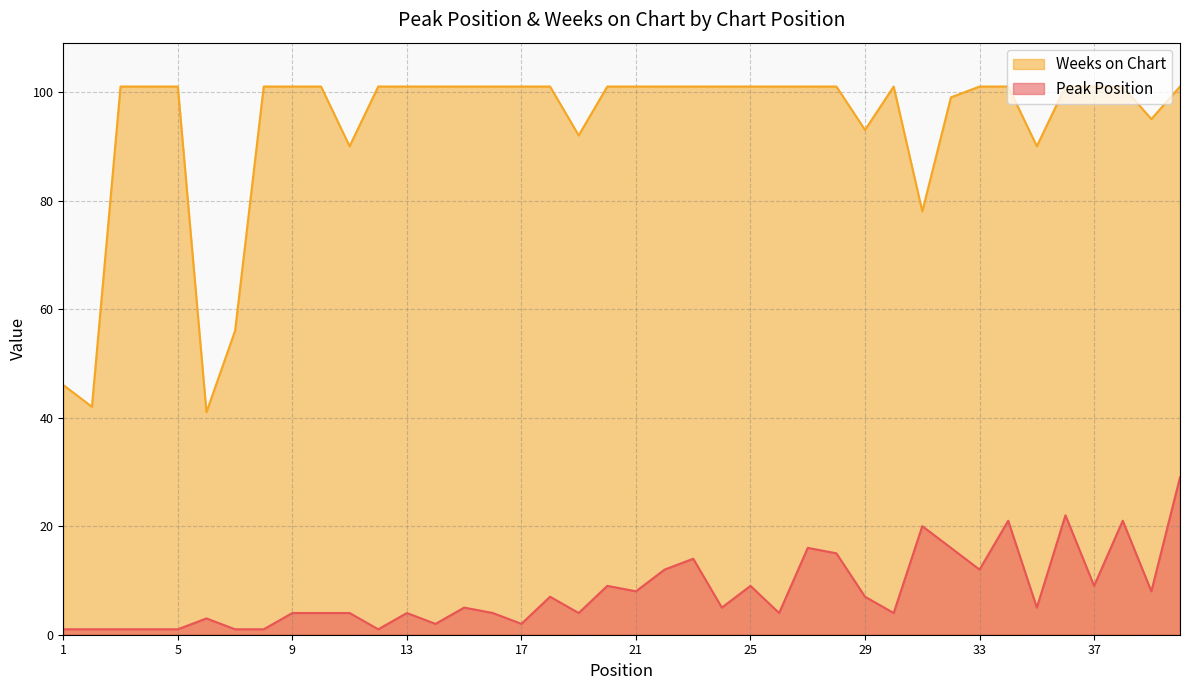

What is the value of the Weeks on Chart point at the 12th from the left?

101